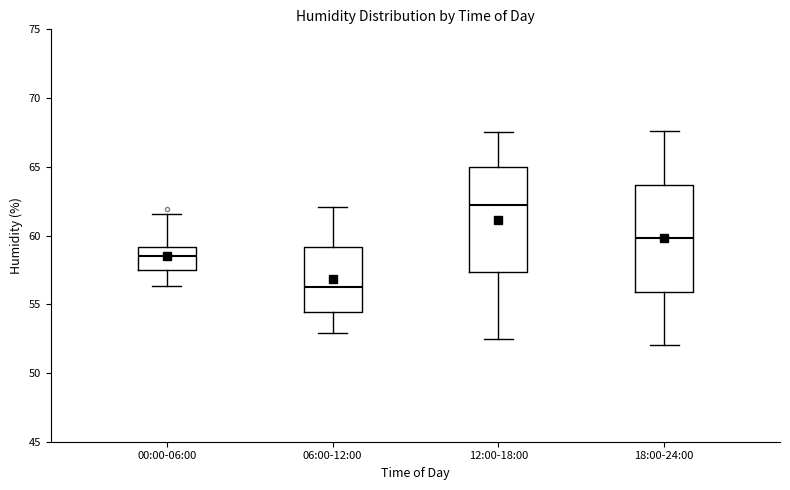

Reading left to right, read every box against the y-axis: the position of its median line, the range the box covers, and the ends of its whiskers. The values are not printed on the chart, so give them approximately, as read against the axis.

00:00-06:00: median 58.5, box 57.5 to 59.0, whiskers 56.5 to 61.5
06:00-12:00: median 56.5, box 54.5 to 59.0, whiskers 53.0 to 62.0
12:00-18:00: median 62.5, box 57.5 to 65.0, whiskers 52.5 to 67.5
18:00-24:00: median 60.0, box 56.0 to 63.5, whiskers 52.0 to 67.5